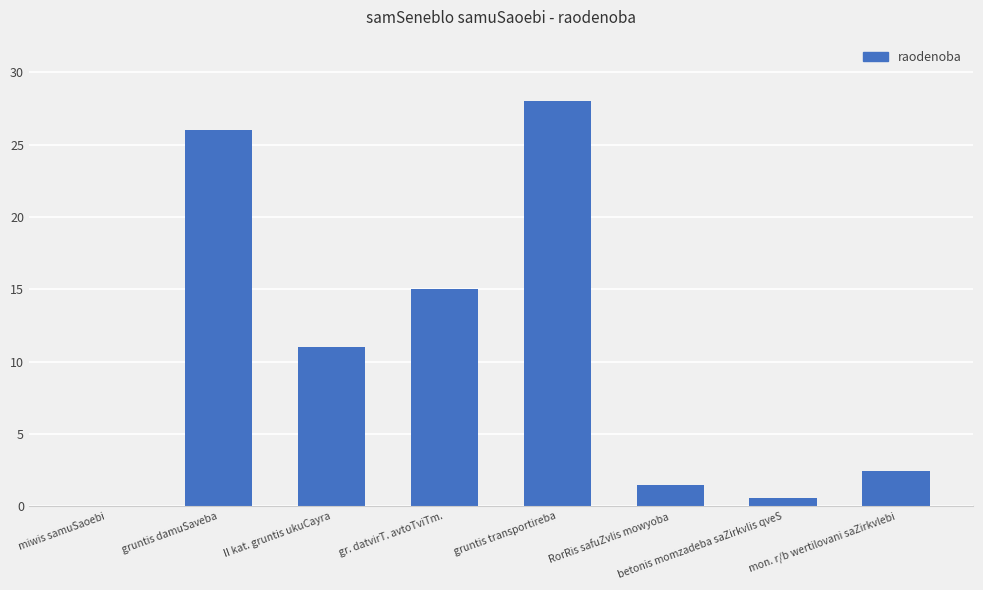

What is the sum of all values?

84.5